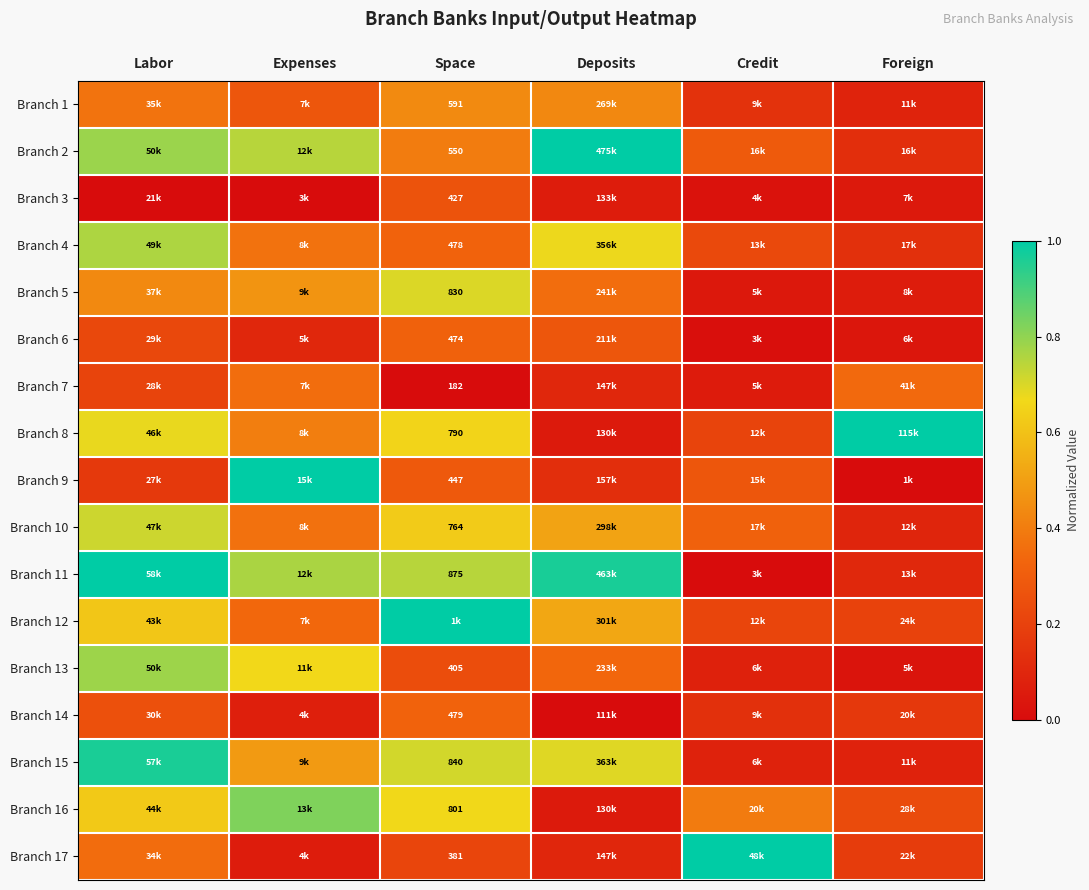

Rank the series at Credit from lowest to highest value.

Branch 11, Branch 6, Branch 3, Branch 5, Branch 7, Branch 13, Branch 15, Branch 14, Branch 1, Branch 8, Branch 12, Branch 4, Branch 9, Branch 2, Branch 10, Branch 16, Branch 17